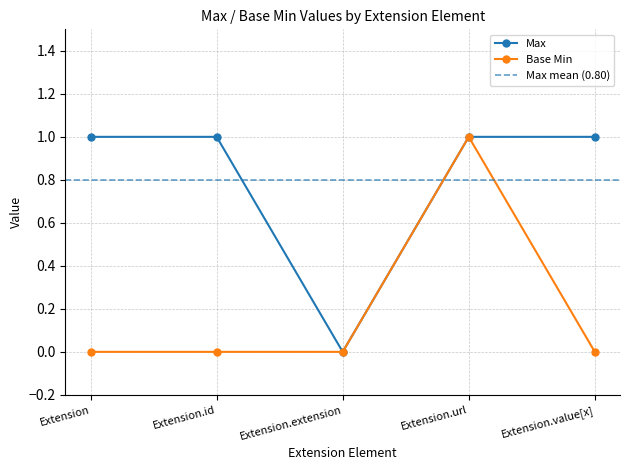

Does the chart have visible grid lines?

Yes